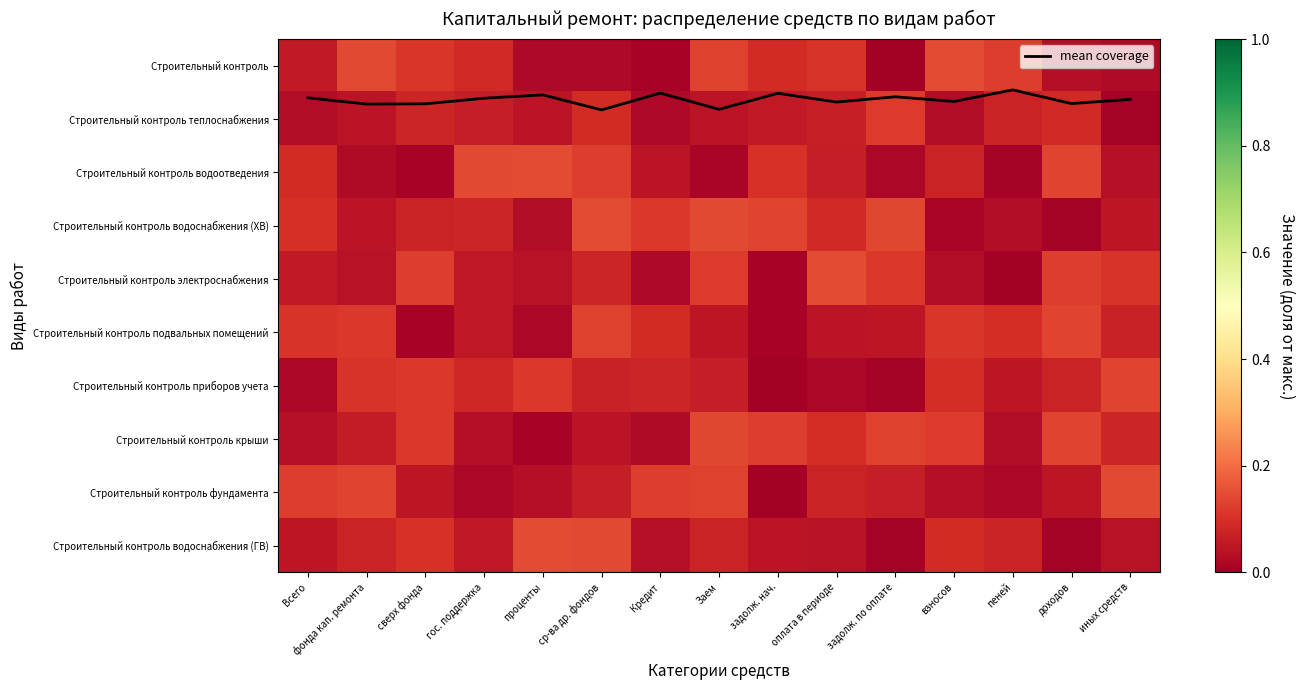

What is the approximate value of Строительный контроль теплоснабжения at гос. поддержка?

0.1